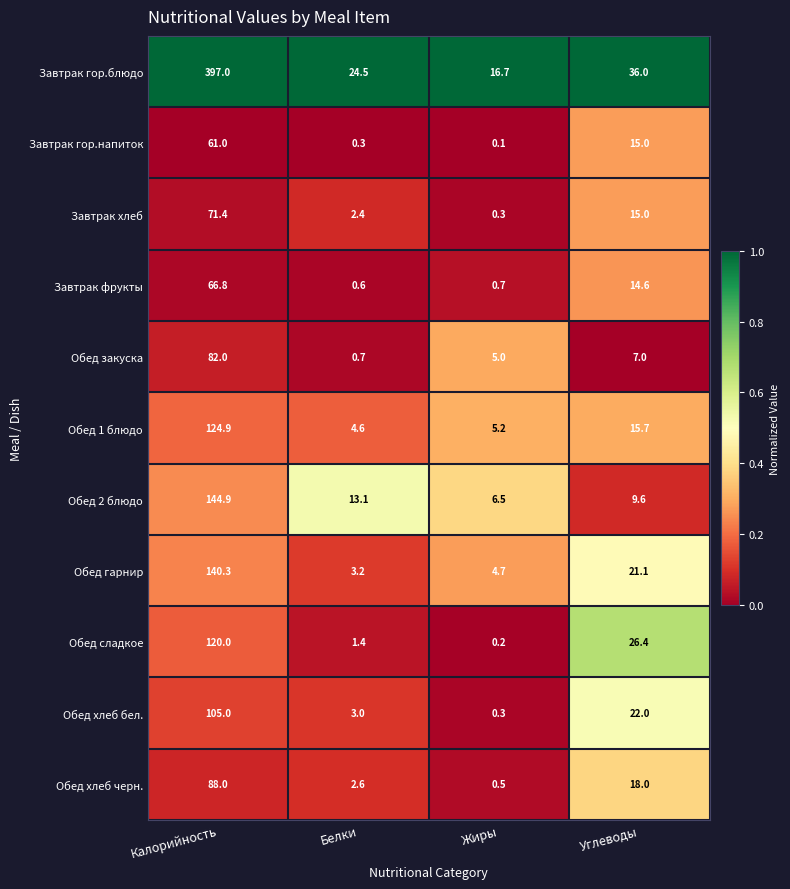

Which series has the largest total across all categories?

Завтрак гор.блюдо